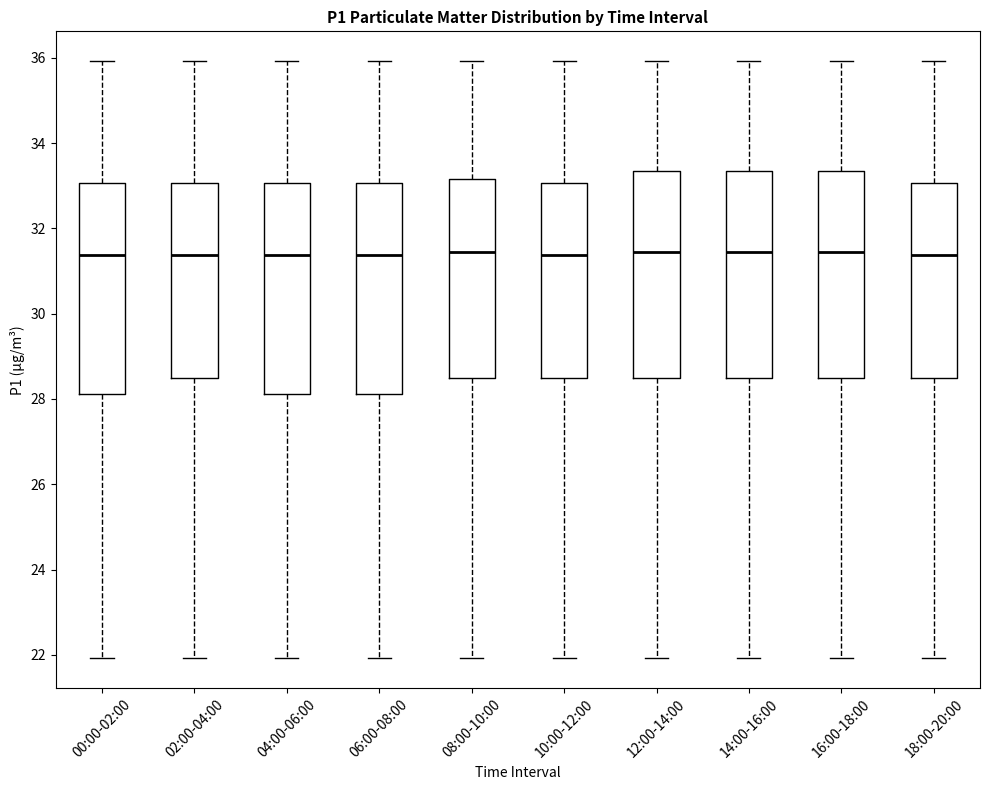

Reading left to right, read every box against the y-axis: the position of its median line, the range the box covers, and the ends of its whiskers. The values are not printed on the chart, so give them approximately, as read against the axis.

00:00-02:00: median 31.4, box 28.2 to 33.0, whiskers 22.0 to 36.0
02:00-04:00: median 31.4, box 28.4 to 33.0, whiskers 22.0 to 36.0
04:00-06:00: median 31.4, box 28.2 to 33.0, whiskers 22.0 to 36.0
06:00-08:00: median 31.4, box 28.2 to 33.0, whiskers 22.0 to 36.0
08:00-10:00: median 31.4, box 28.4 to 33.2, whiskers 22.0 to 36.0
10:00-12:00: median 31.4, box 28.4 to 33.0, whiskers 22.0 to 36.0
12:00-14:00: median 31.4, box 28.4 to 33.4, whiskers 22.0 to 36.0
14:00-16:00: median 31.4, box 28.4 to 33.4, whiskers 22.0 to 36.0
16:00-18:00: median 31.4, box 28.4 to 33.4, whiskers 22.0 to 36.0
18:00-20:00: median 31.4, box 28.4 to 33.0, whiskers 22.0 to 36.0